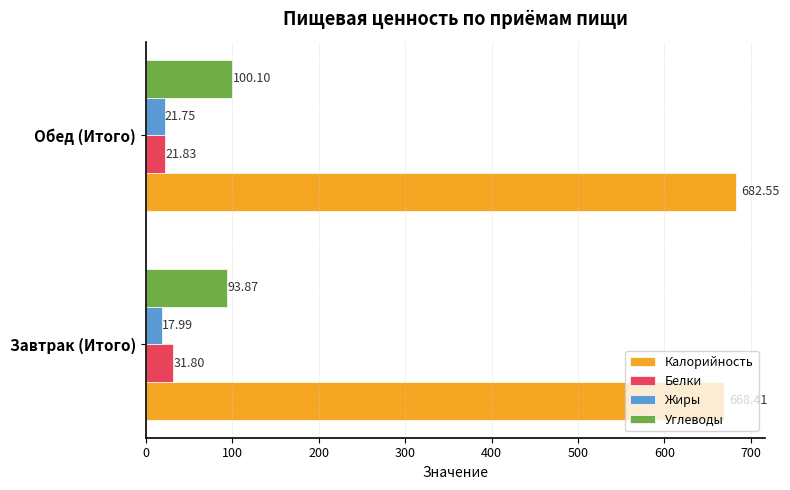

Rank the categories by Углеводы value from lowest to highest.

Завтрак (Итого), Обед (Итого)